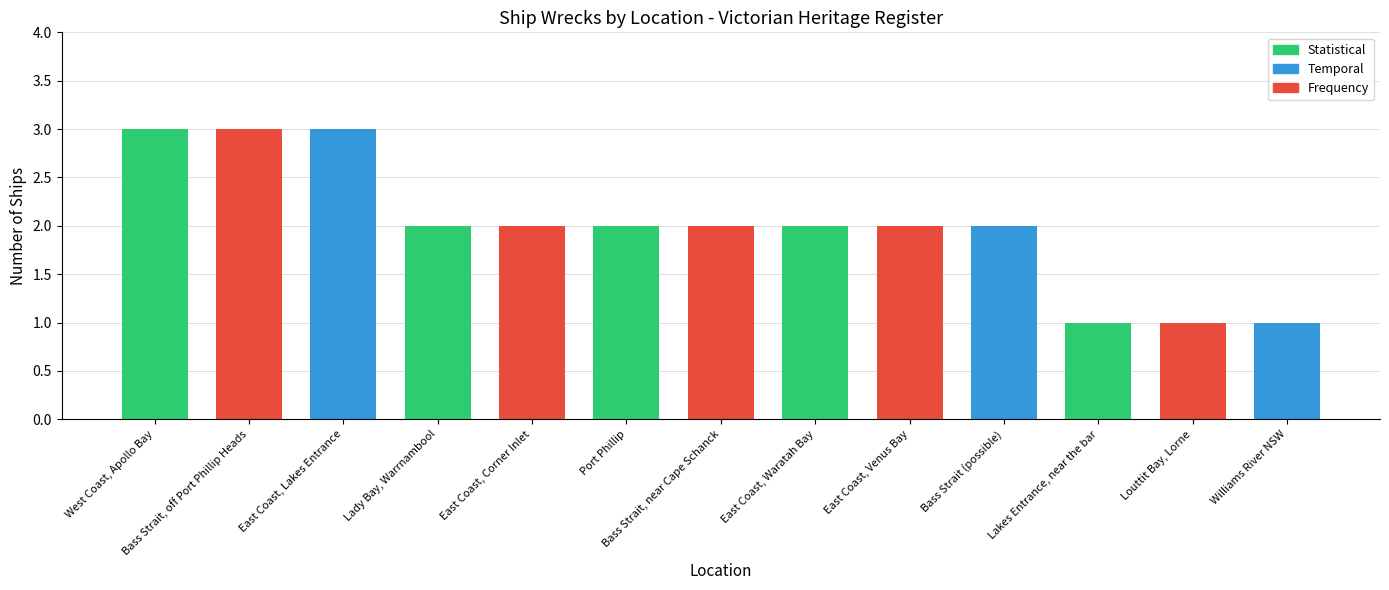

Reading left to right, transcribe all the data shown in this chart.

West Coast, Apollo Bay=3	Bass Strait, off Port Phillip Heads=3	East Coast, Lakes Entrance=3	Lady Bay, Warrnambool=2	East Coast, Corner Inlet=2	Port Phillip=2	Bass Strait, near Cape Schanck=2	East Coast, Waratah Bay=2	East Coast, Venus Bay=2	Bass Strait (possible)=2	Lakes Entrance, near the bar=1	Louttit Bay, Lorne=1	Williams River NSW=1